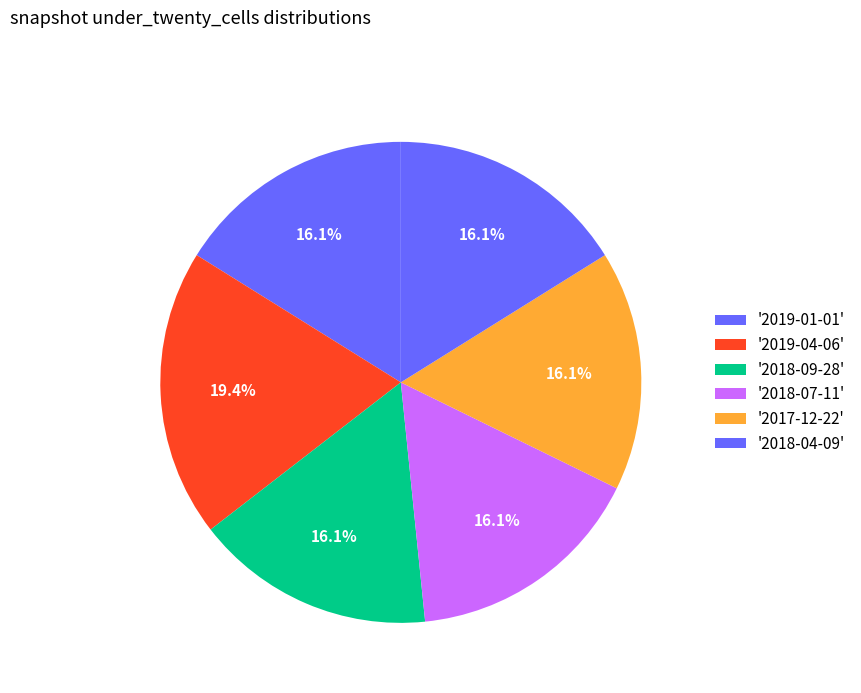

How many slices are in this pie chart?

6